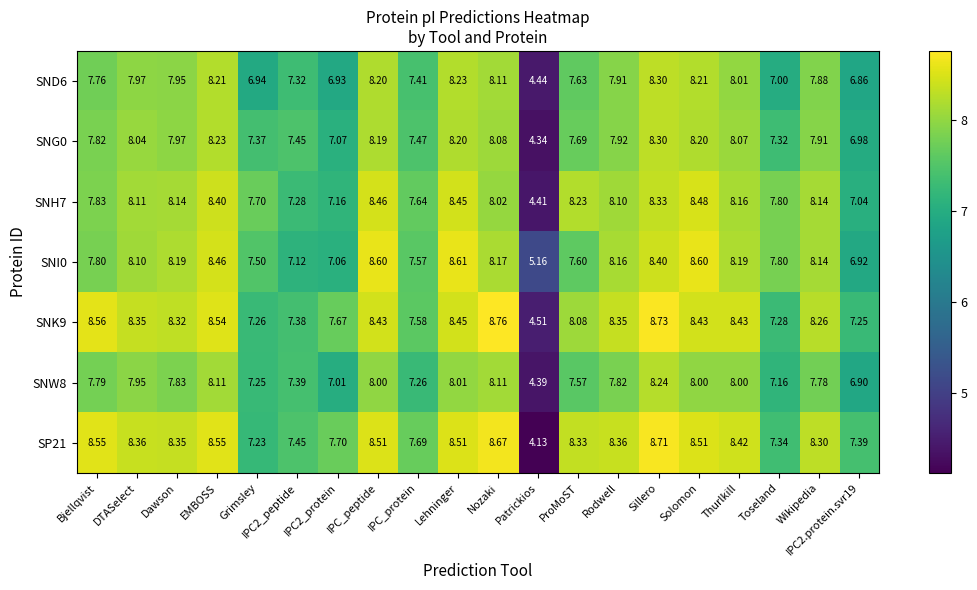

Where is SP21 nearest to the value 6?

Grimsley